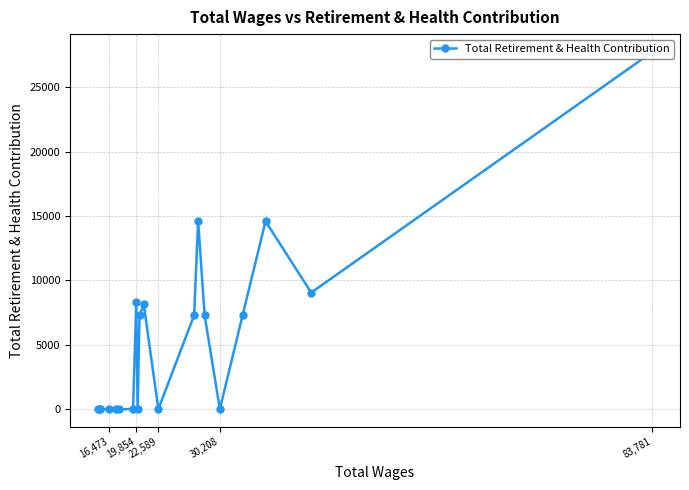

The chart shows a value of 8513 at 19. True or false?

False